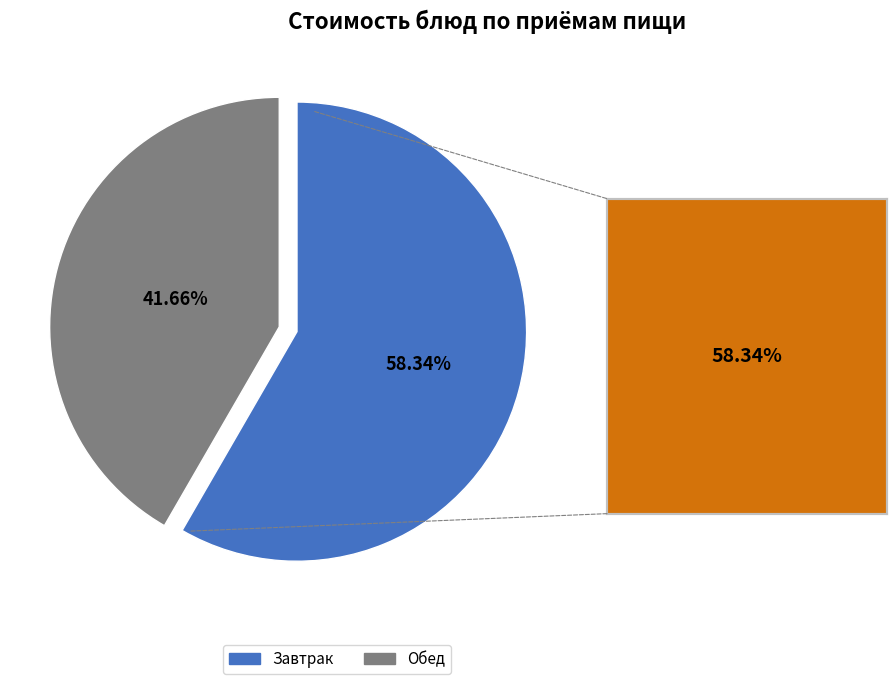

Which category has the smallest portion of the pie?

Обед